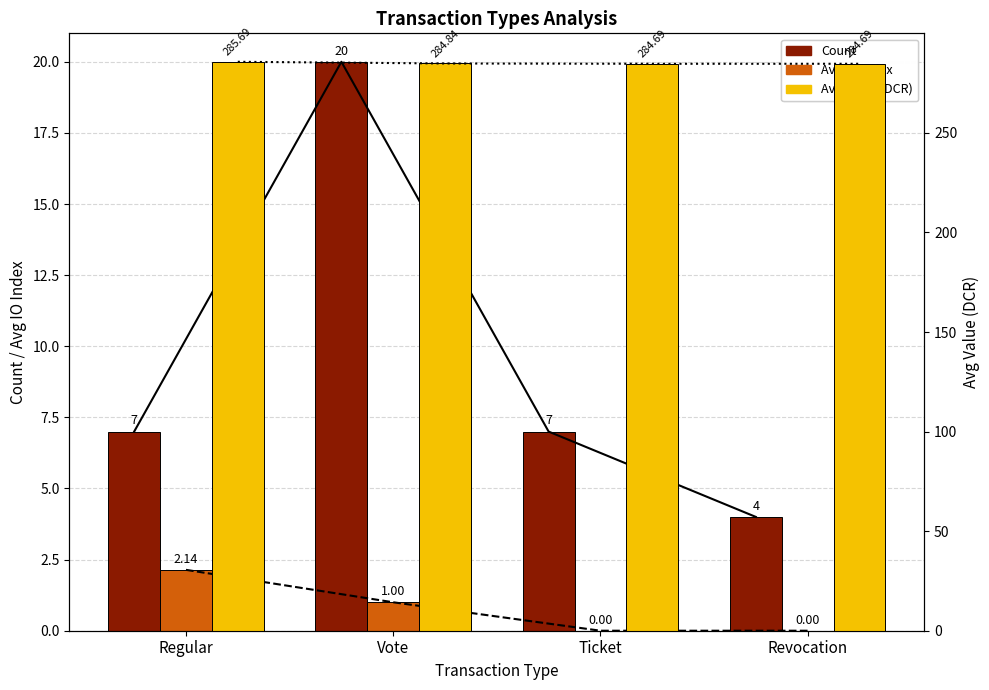

True or false: Avg IO Index has a value of 2.1 at Regular.

True